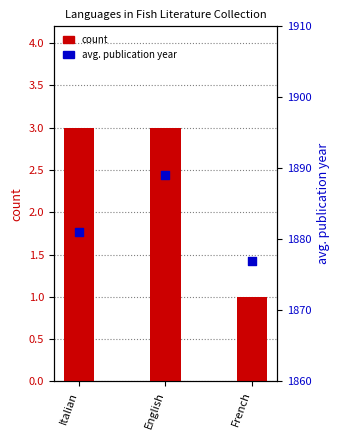

At how many categories does at least one series exceed 436?

3